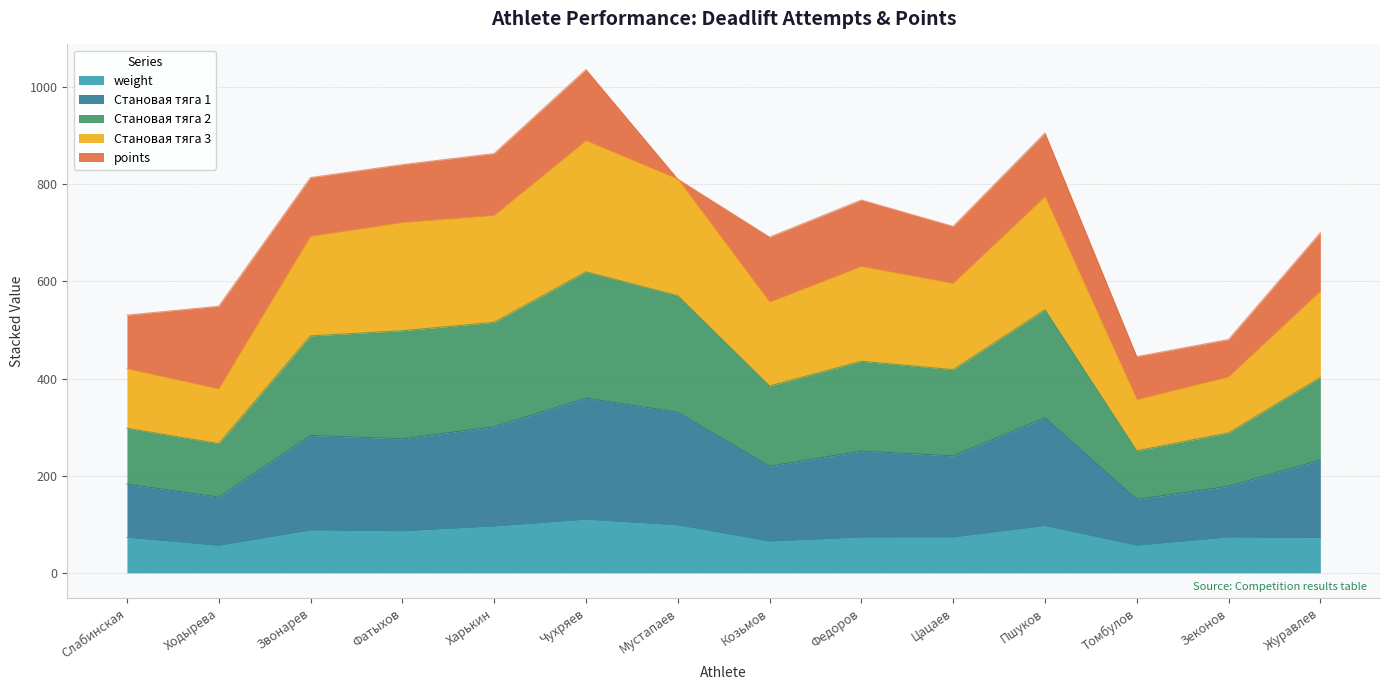

At how many categories does at least one series exceed 92?

14